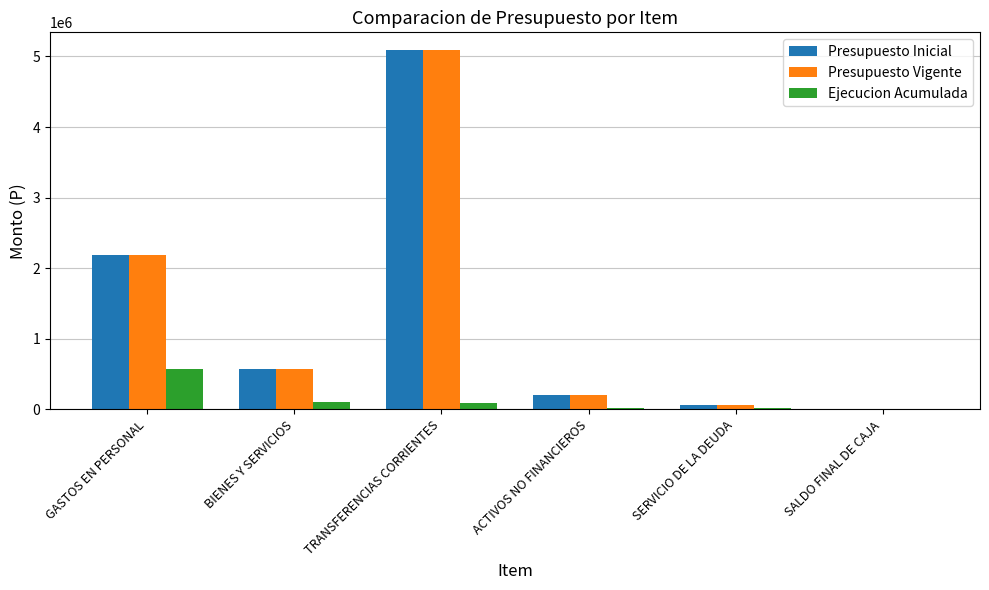

Is it true that Presupuesto Inicial equals 5086361 at TRANSFERENCIAS CORRIENTES?

True